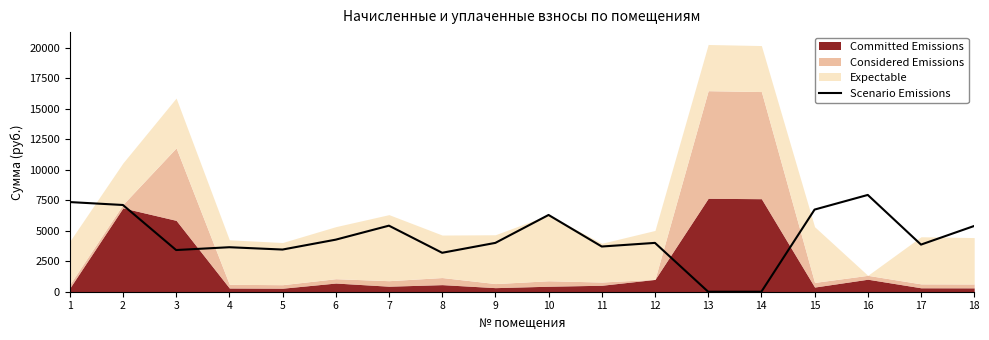

What is the value of the 16th point from the left?

7941.8